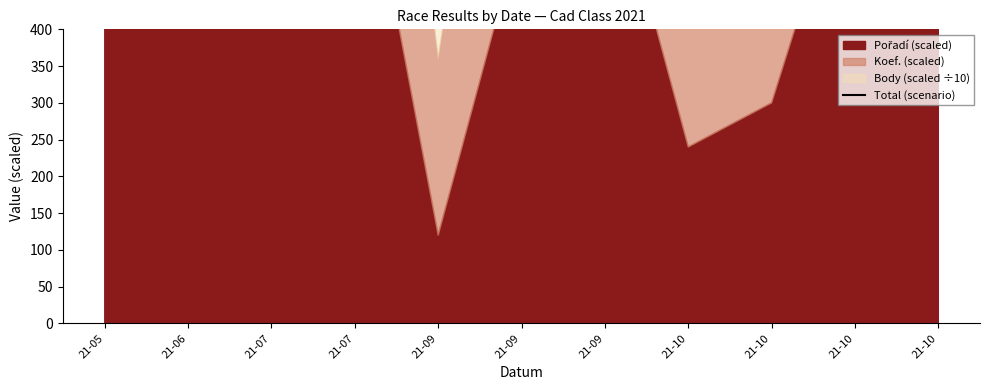

Where is the first local minimum?

21-09